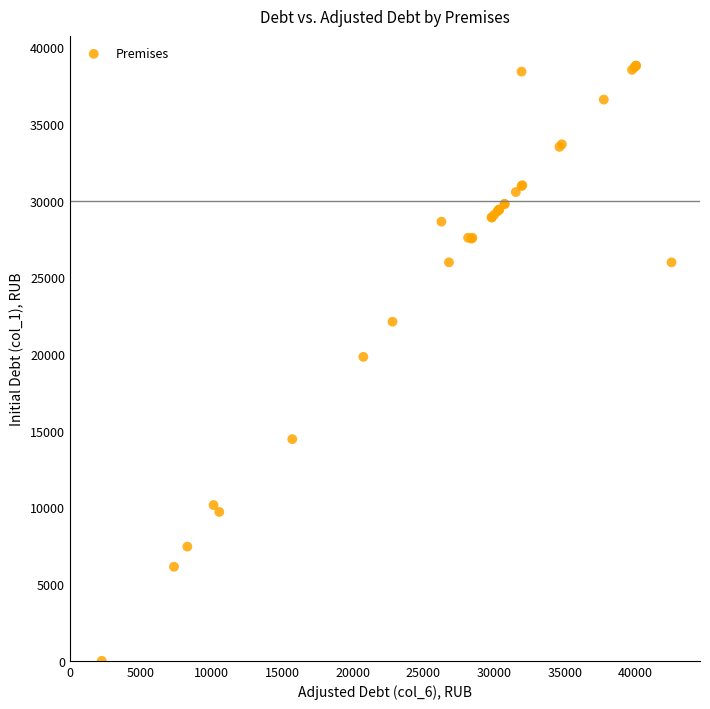

What Y value in the scatter plot is closest to 19396?

19811.8